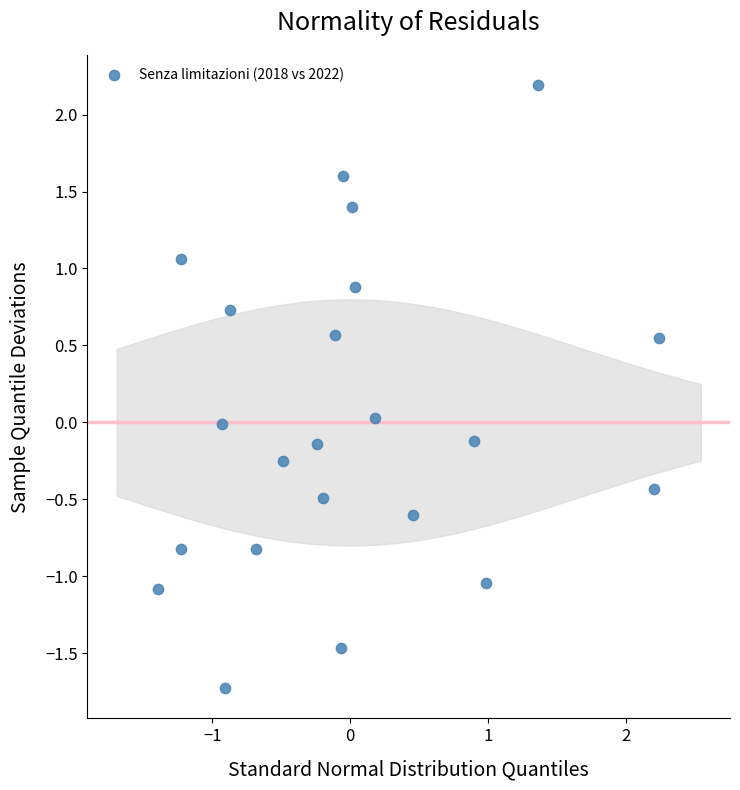

What is the range of Y values (max minus min)?

3.9